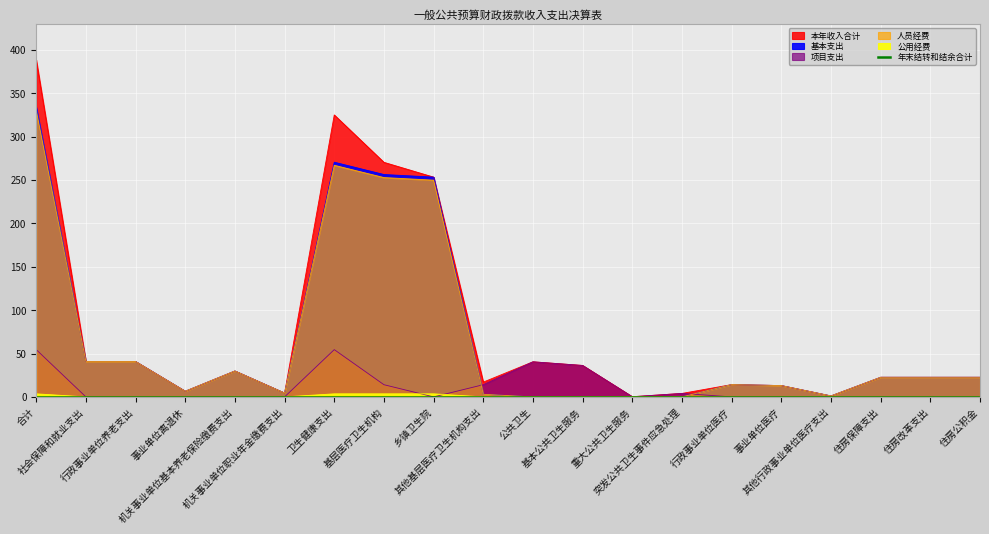

What is the sum of the 人员经费 values at 机关事业单位职业年金缴费支出 and 其他基层医疗卫生机构支出?

7.4